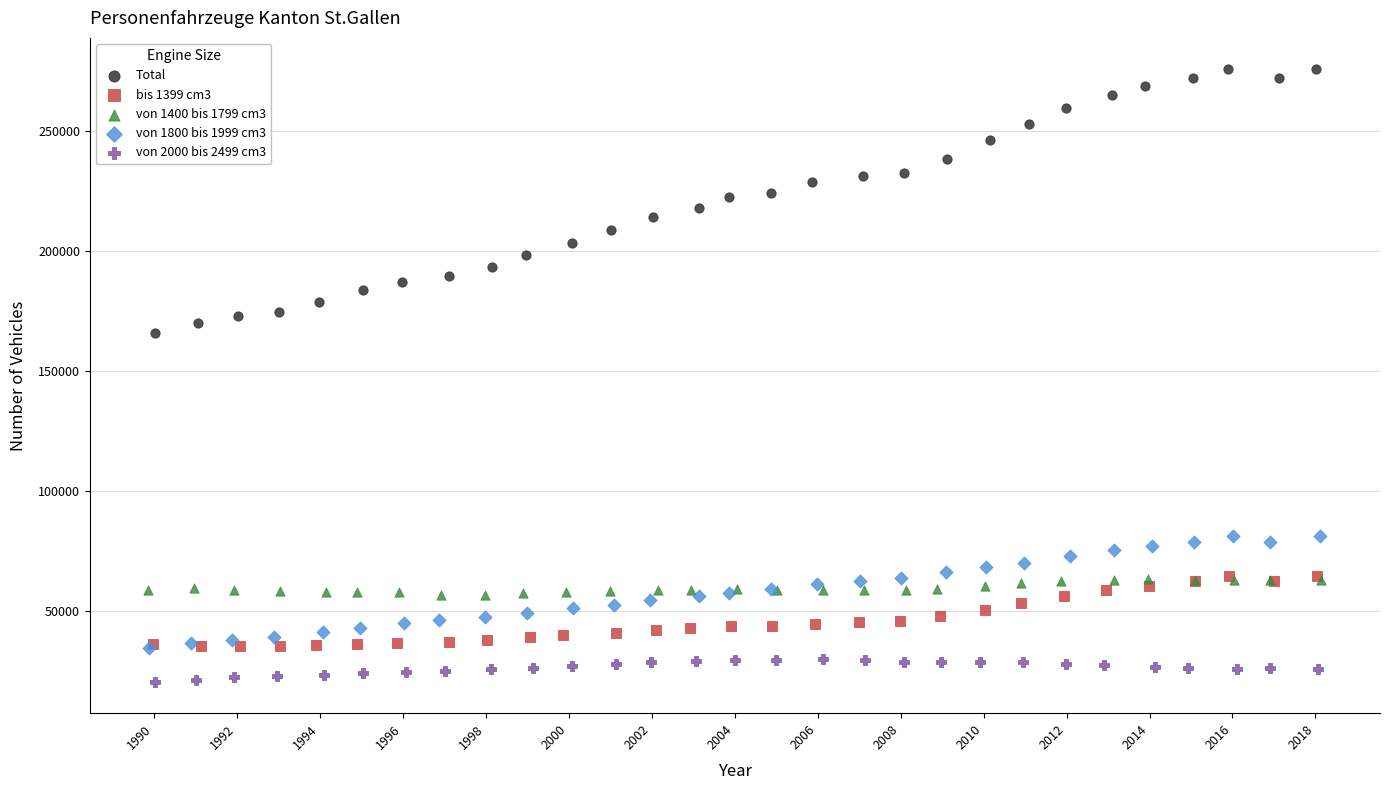

Which series reaches the maximum Y coordinate?

Total